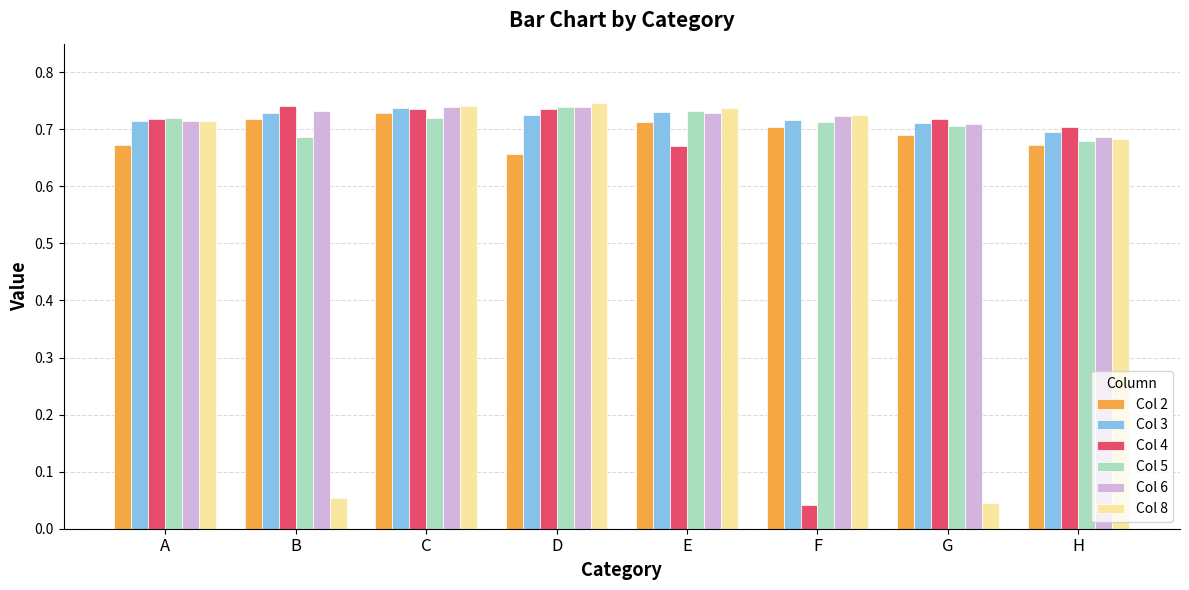

Is the value of Col 5 at H greater than the value of Col 4 at B?

No